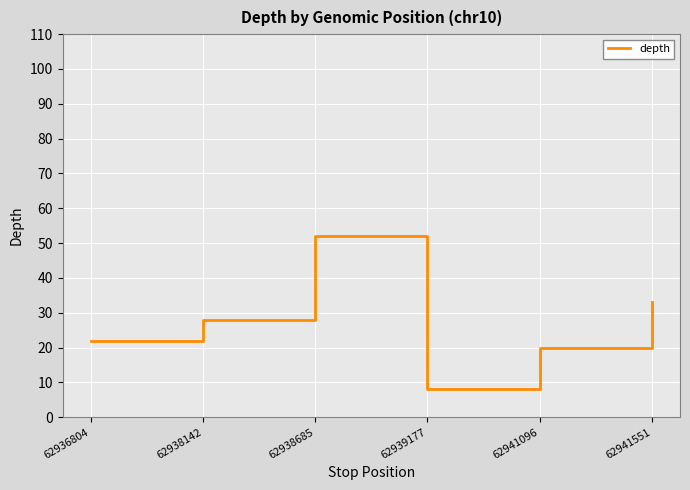

How many lines are shown in the chart?

1